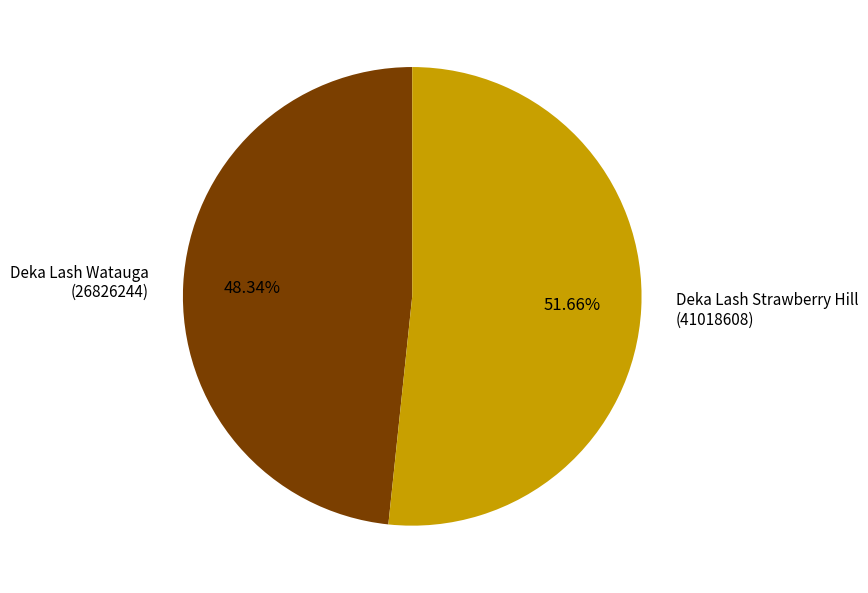

Is there a majority slice in this chart?

Yes